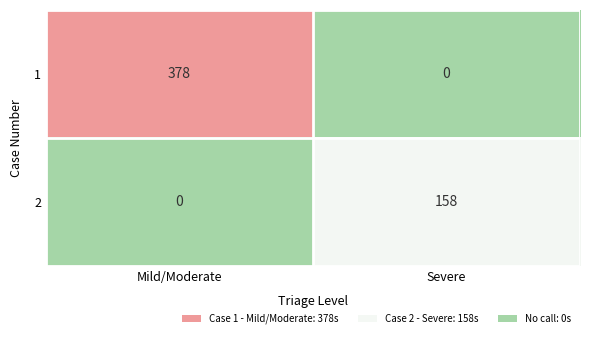

What is the sum of all 1 values?

378